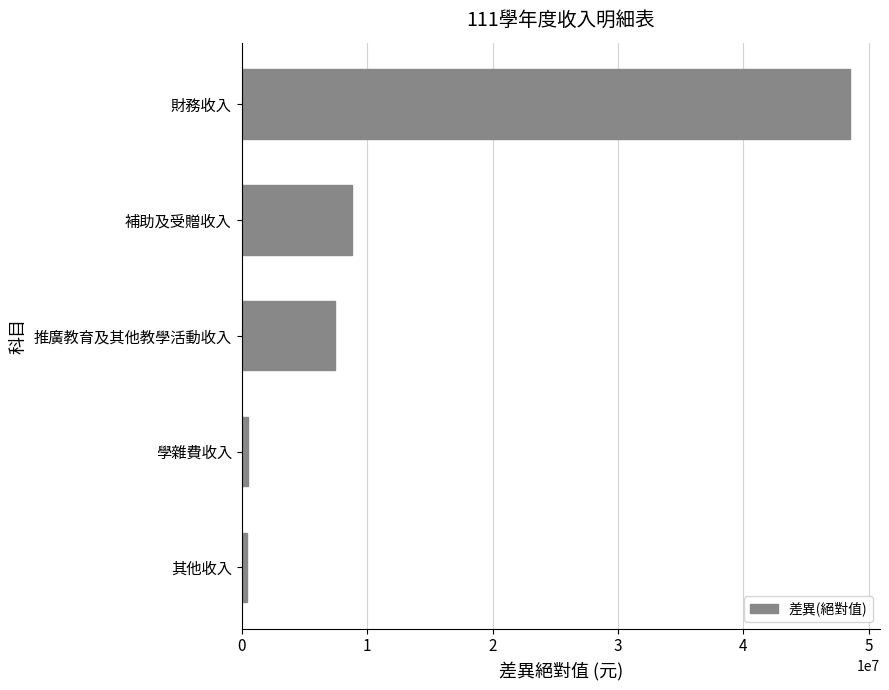

What is the change in value from 補助及受贈收入 to 推廣教育及其他教學活動收入?

-1310344